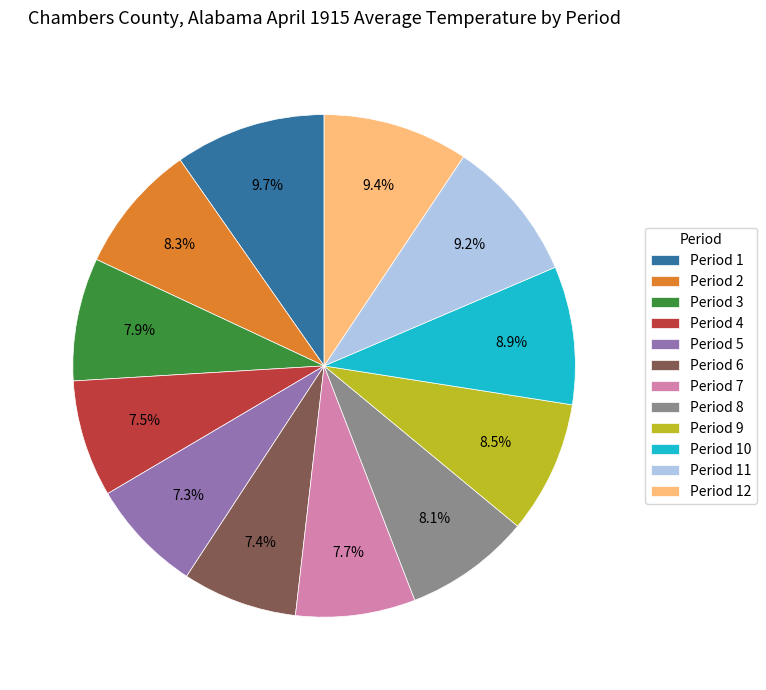

Does Period 4 account for over 50% of the chart?

No